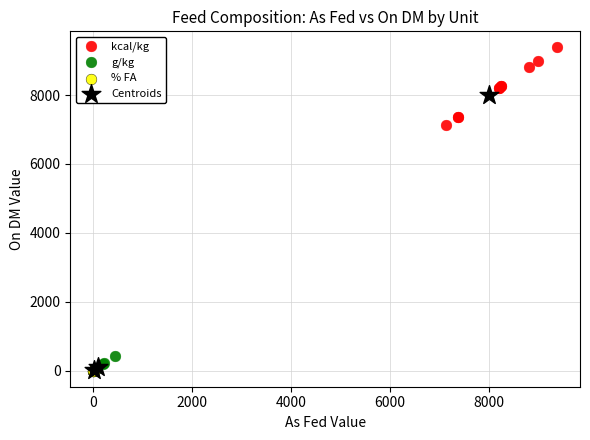

Which series has the largest Y range (max minus min)?

Centroids